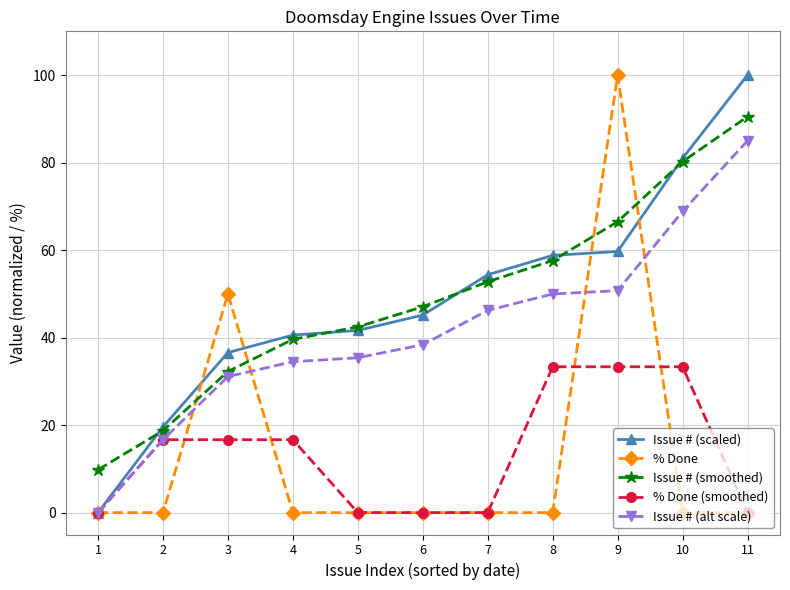

What is the sum of all % Done (smoothed) values?

150.0